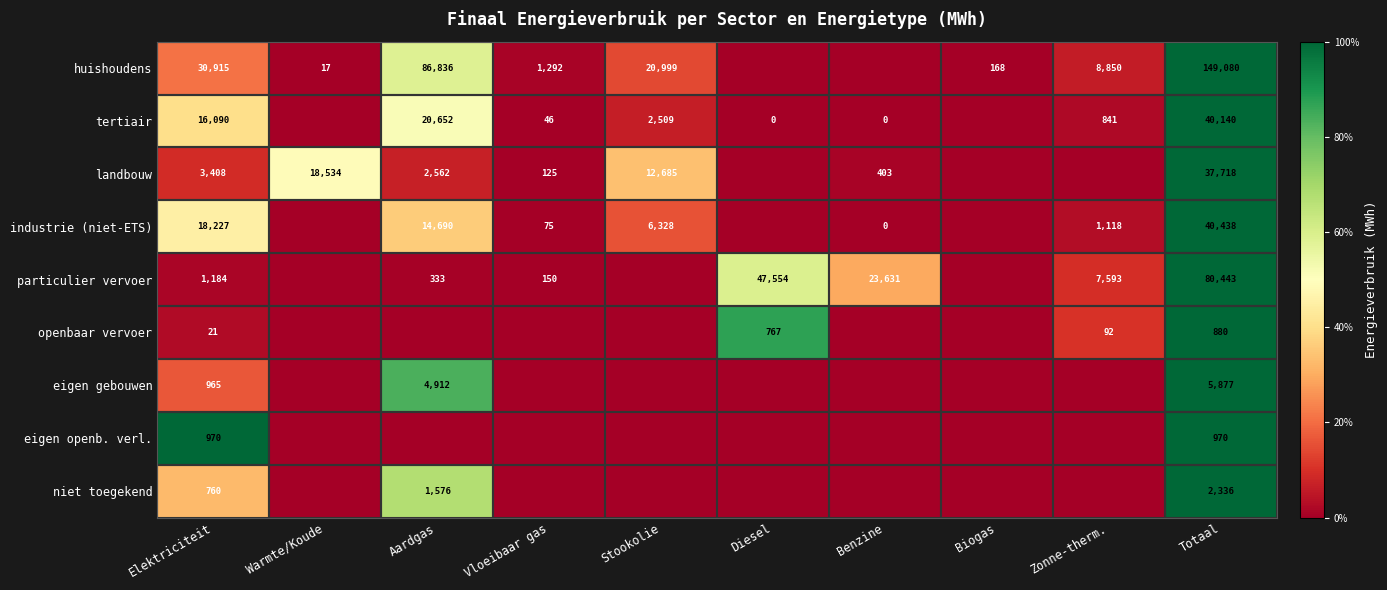

Is it true that landbouw equals 125 at Vloeibaar gas?

True